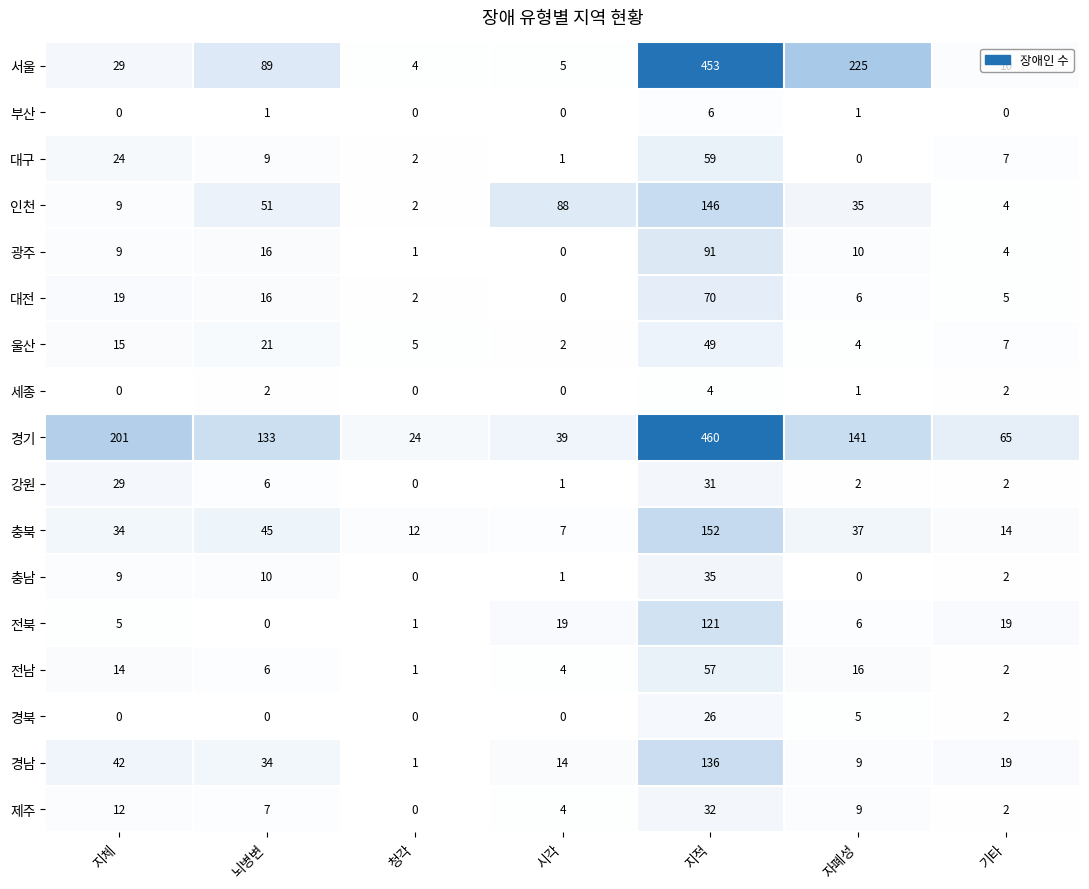

Which series has the largest range (max minus min)?

서울